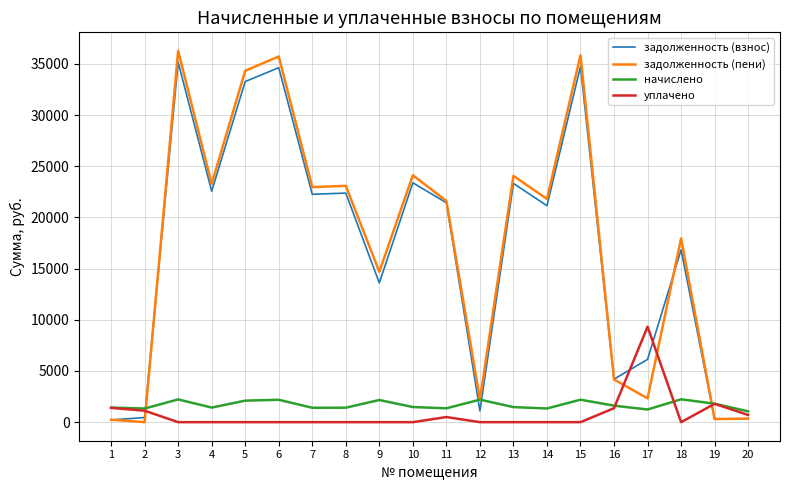

What is the spread (max minus min) of values at 9?

14683.0